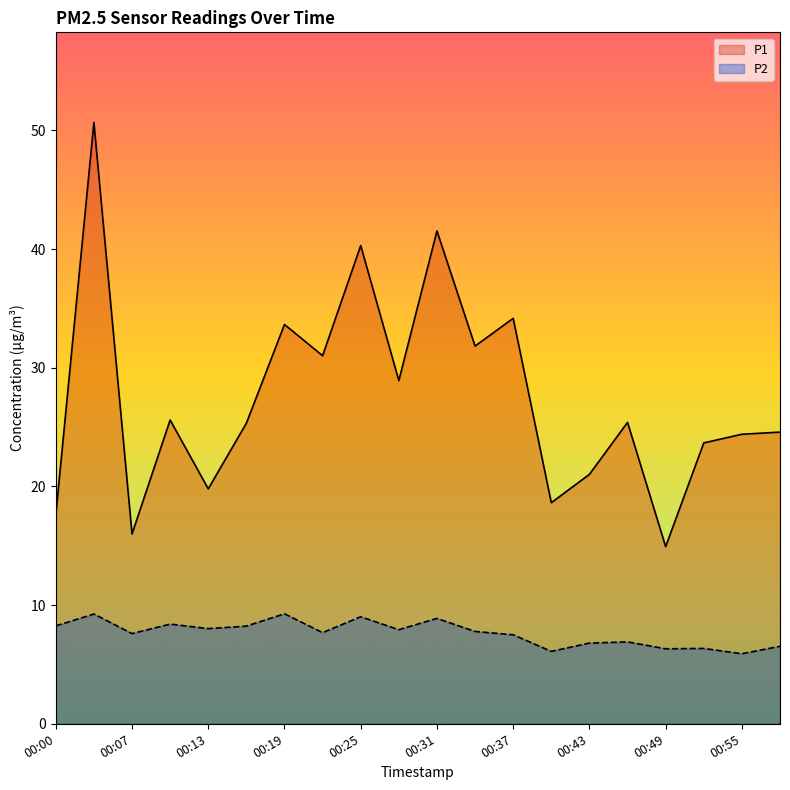

What is the minimum value for P2?

5.9